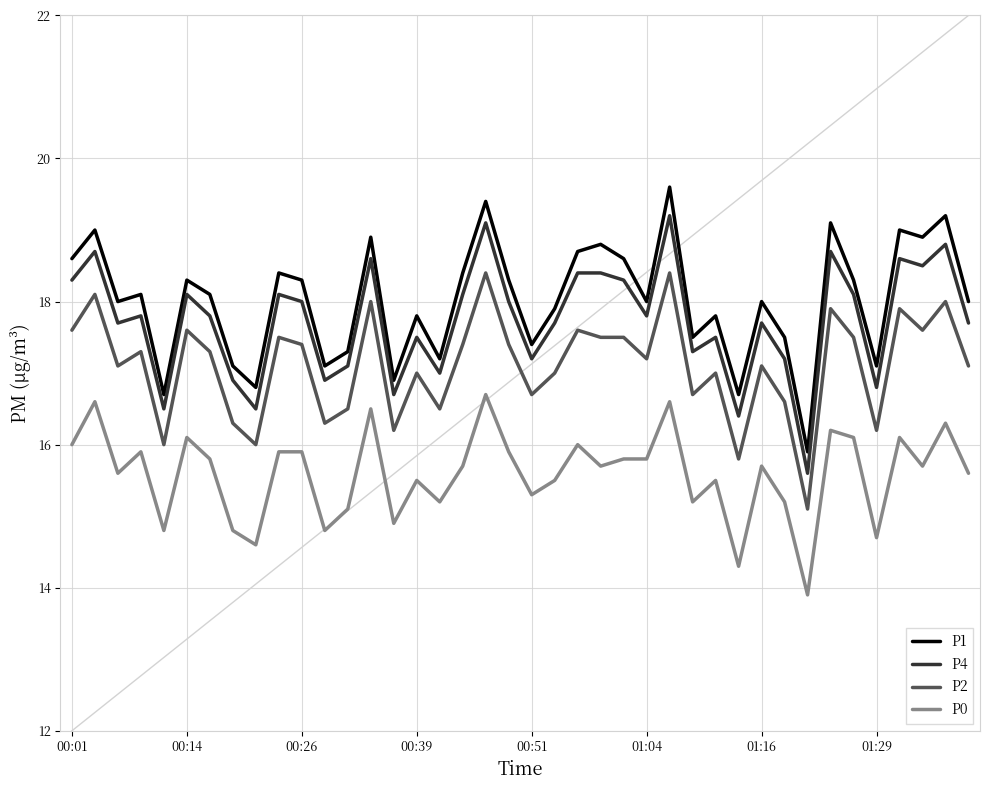

What is the value of the P1 point at the 23rd from the left?

18.7